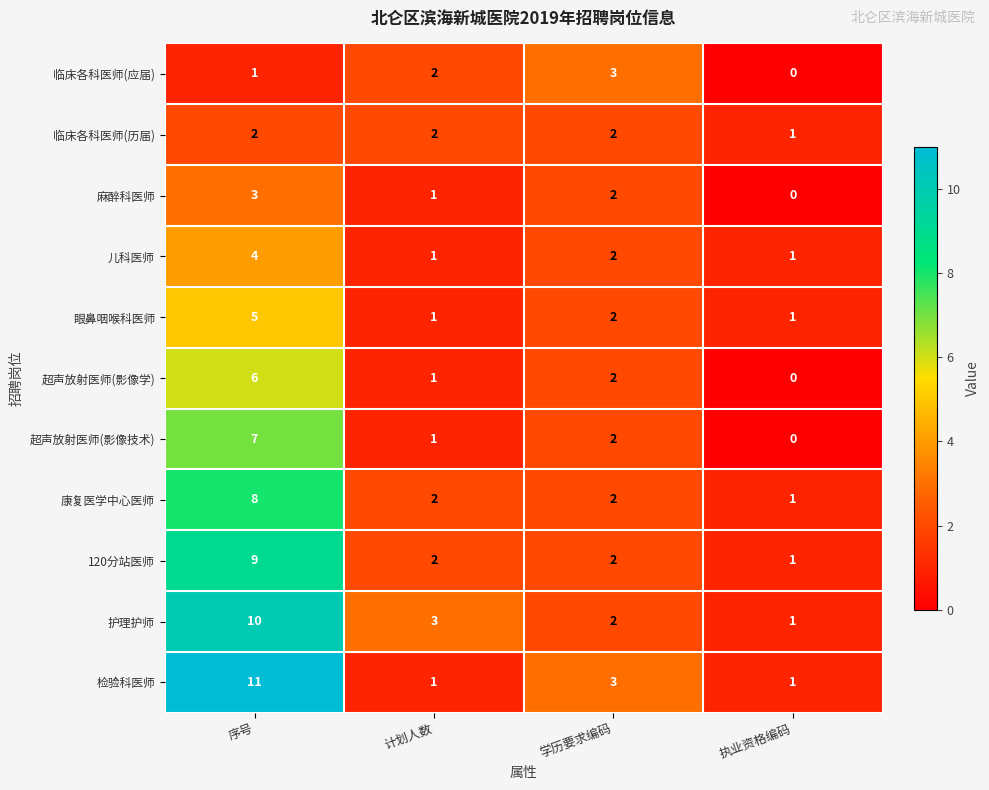

How many 检验科医师 values are between 1 and 11?

4